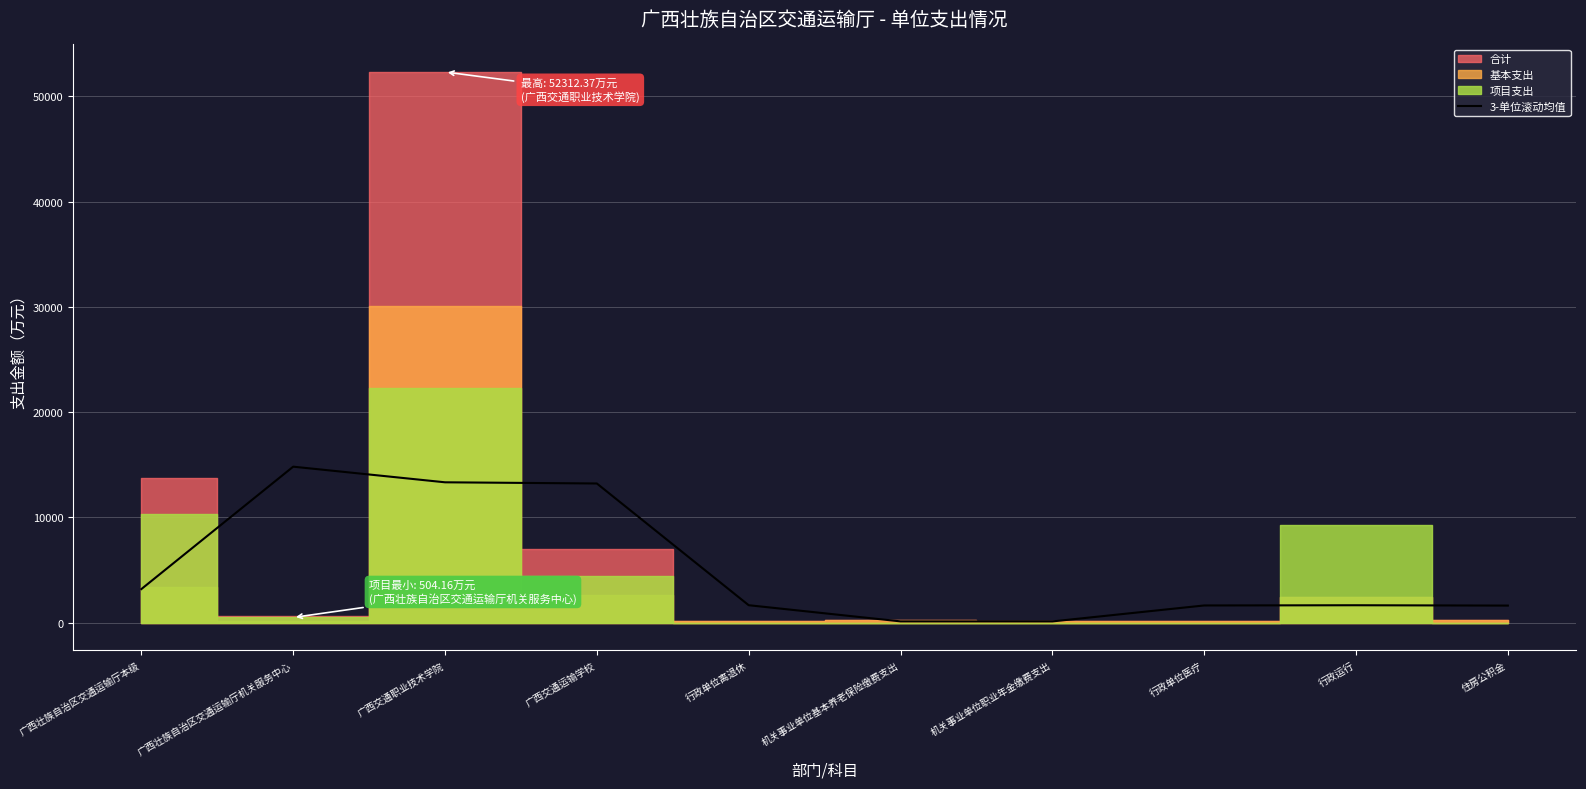

What is the value of the 4th point from the left?

13229.1